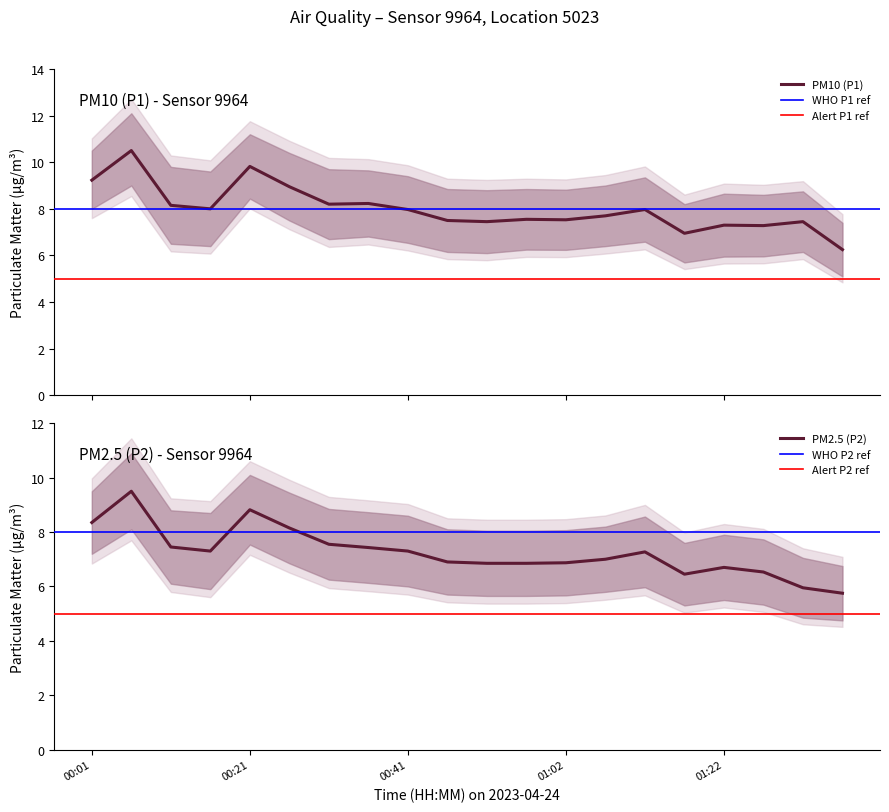

Reading right to left, extract all data points from this chart.

PM10 (P1): 01:37=6.2	01:32=7.5	01:27=7.3	01:22=7.3	01:17=7.0	01:12=8.0	01:07=7.7	01:02=7.5	00:57=7.5	00:51=7.5	00:46=7.5	00:41=8.0	00:36=8.2	00:31=8.2	00:26=8.9	00:21=9.8	00:16=8.0	00:11=8.2	00:06=10.5	00:01=9.2
PM2.5 (P2): 01:37=5.8	01:32=6.0	01:27=6.5	01:22=6.7	01:17=6.5	01:12=7.3	01:07=7.0	01:02=6.9	00:57=6.8	00:51=6.8	00:46=6.9	00:41=7.3	00:36=7.4	00:31=7.5	00:26=8.2	00:21=8.8	00:16=7.3	00:11=7.5	00:06=9.5	00:01=8.3